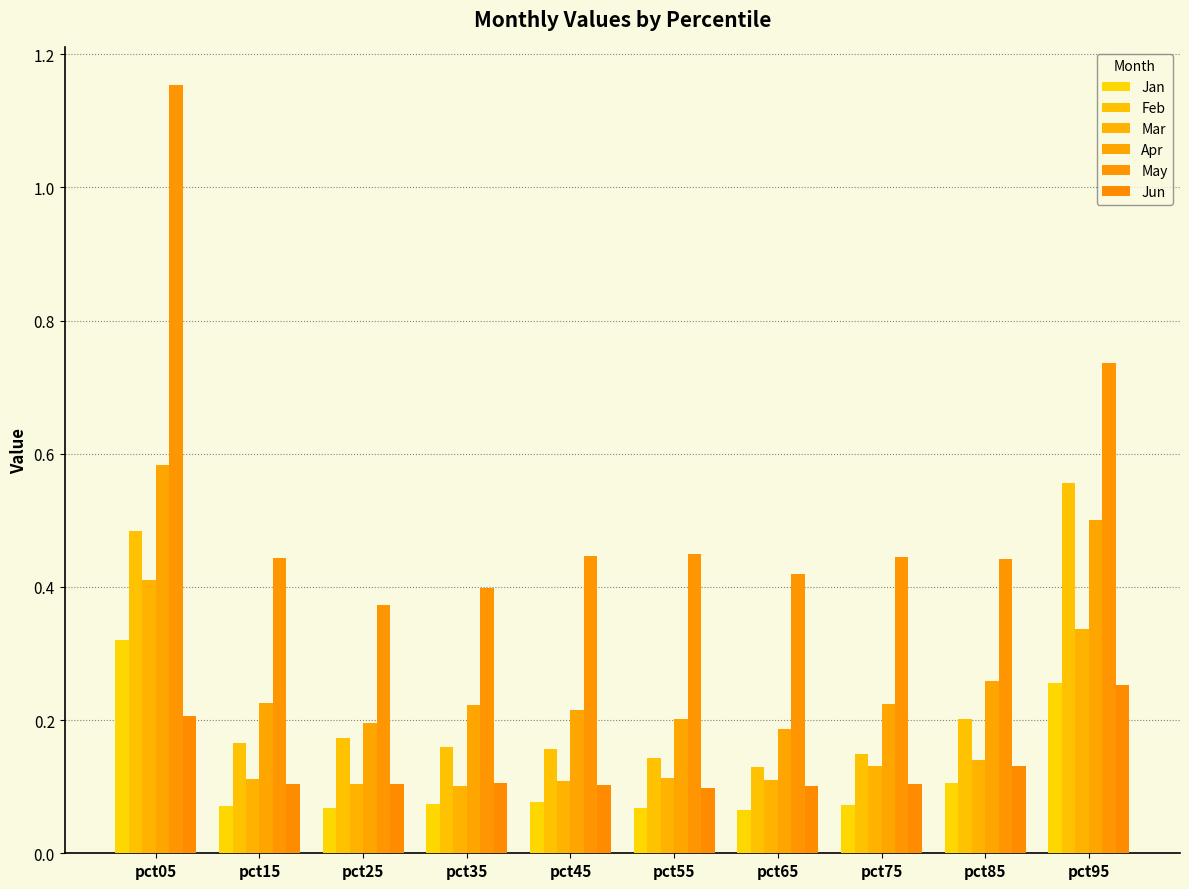

What is the difference between the maximum and minimum values in the Apr series?

0.4